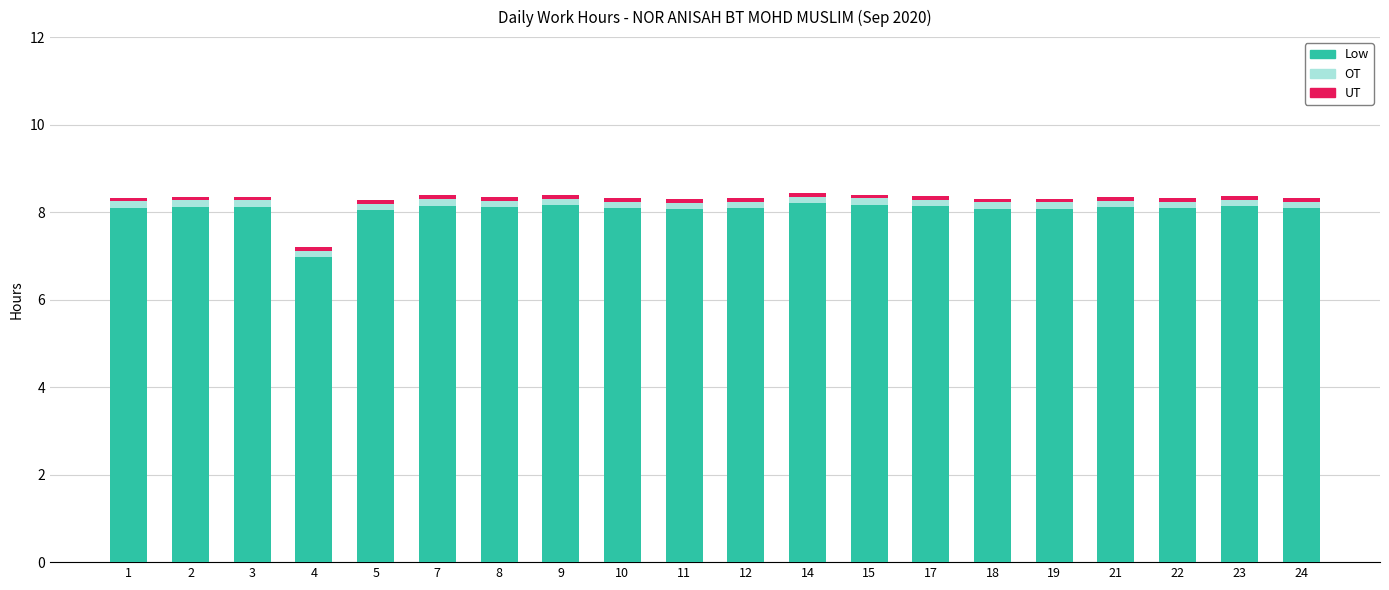

True or false: Low has a value of 8.1 at 21.

True